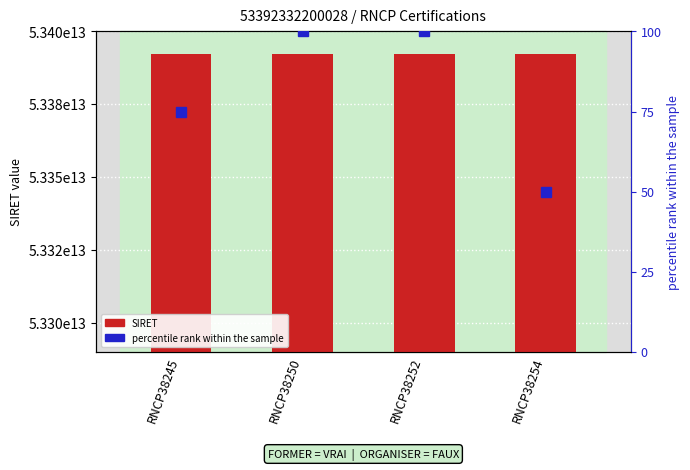

Rank the series by their maximum value, from lowest to highest.

percentile rank within the sample, SIRET